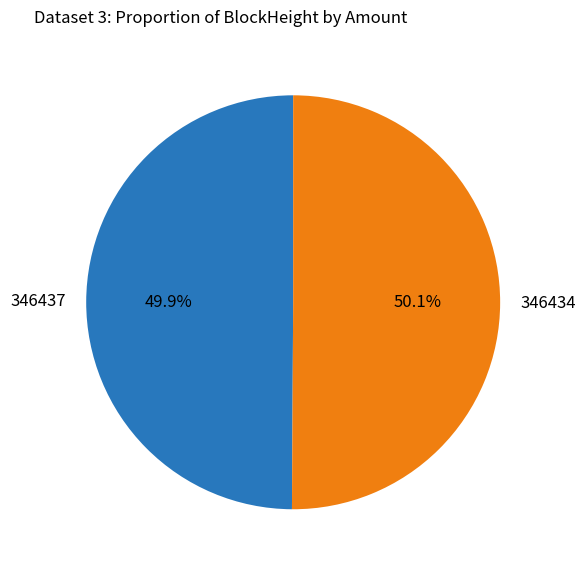

To the nearest percent, what is the combined percentage of 346434 and 346437?

100%